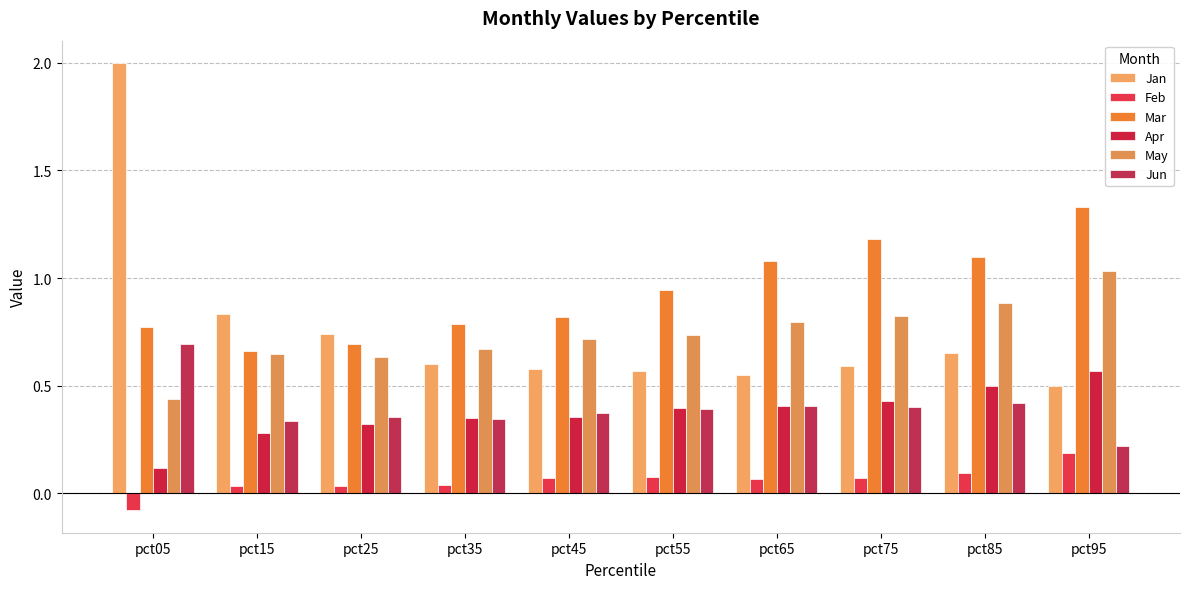

How many bars are there in total?

60